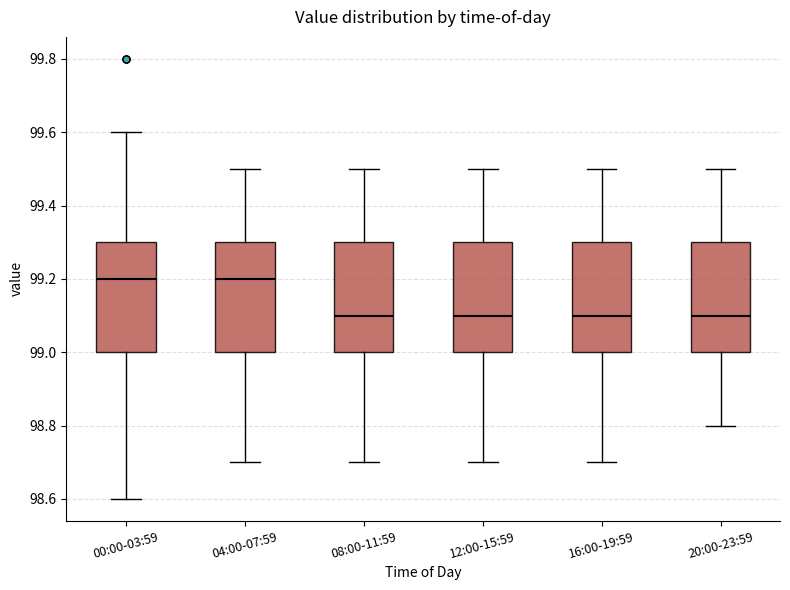

Where does the median line of the box for 20:00-23:59 sit on the y-axis? The values are not printed on the chart, so give them approximately, as read against the axis.

99.1